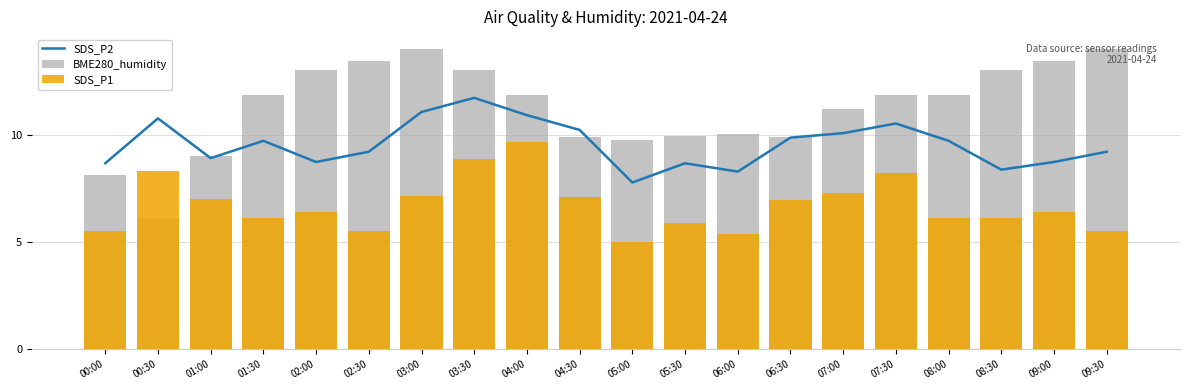

Which series has the widest spread of values?

BME280_humidity